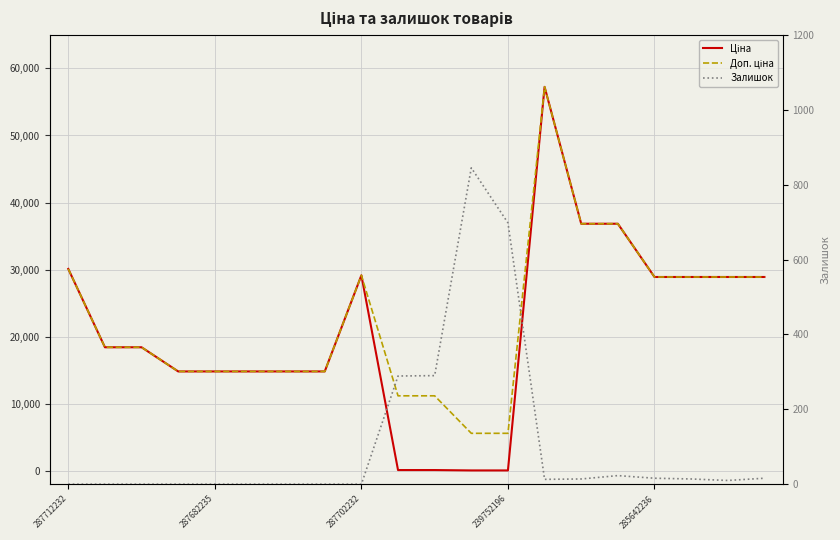

What is the total value across all series at 239752196?

6344.9